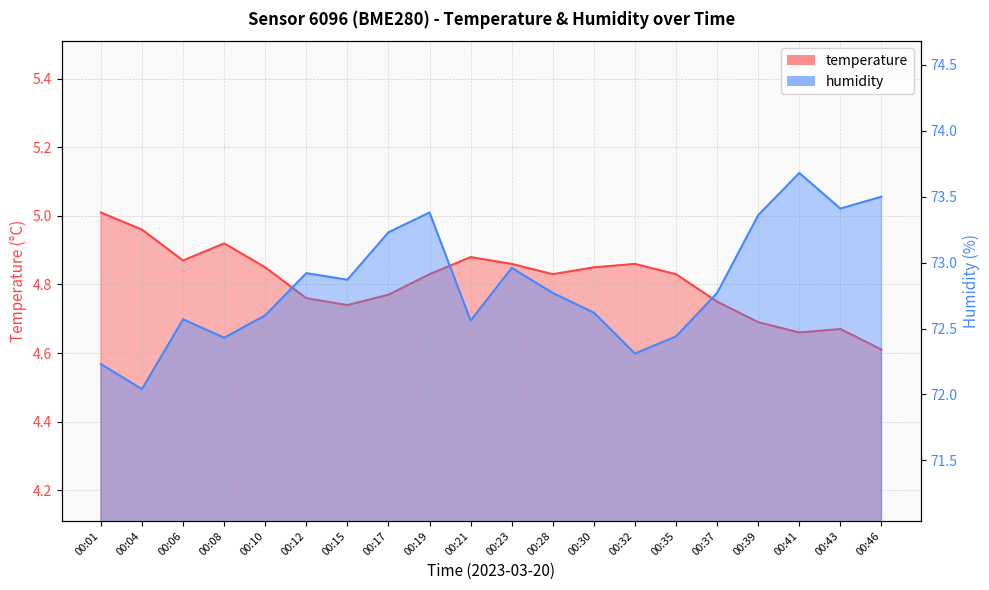

The humidity series shows 73.7 at 00:41. True or false?

True